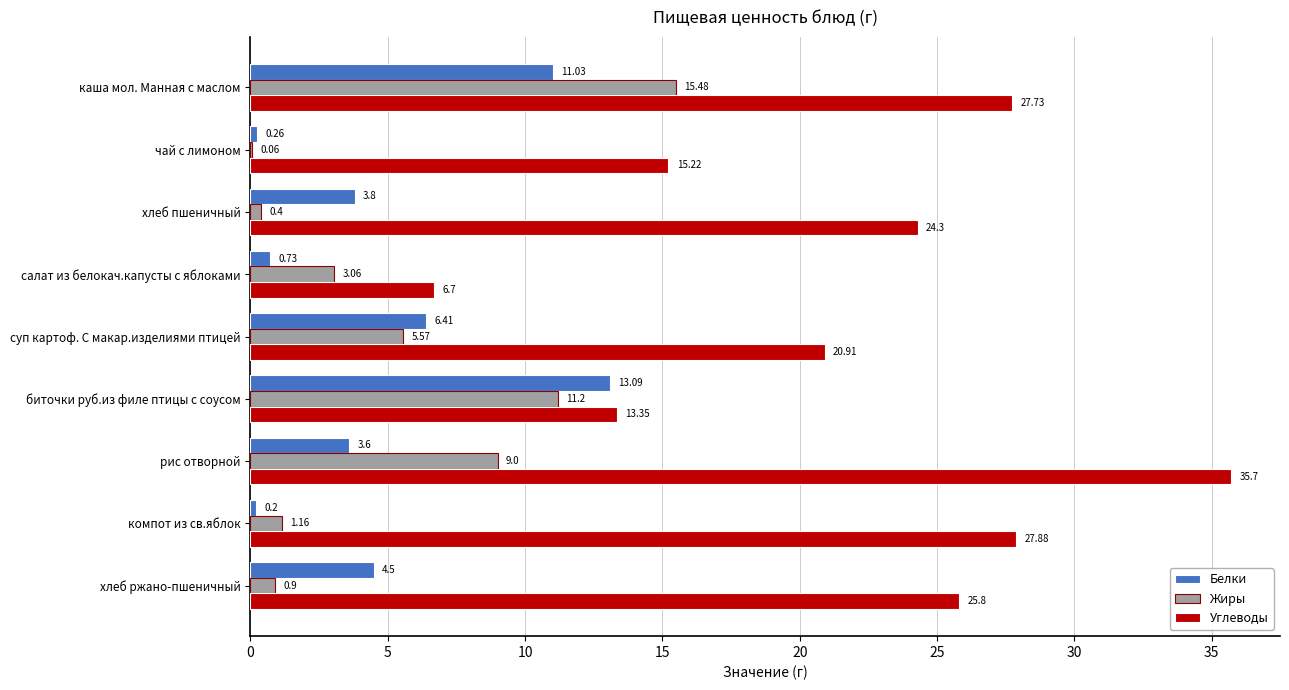

What is the average value of the Белки series?

4.8